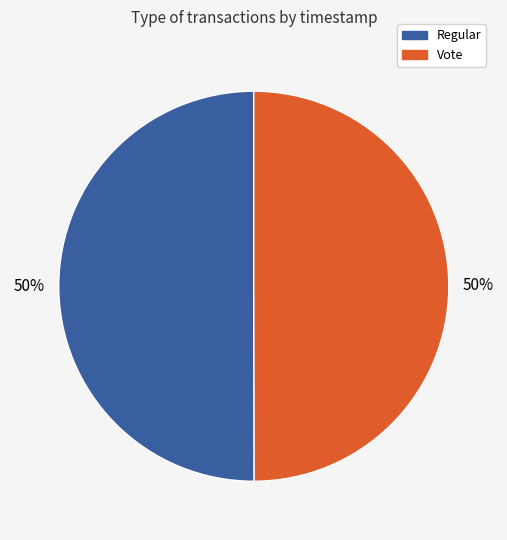

Count the number of slices in the pie.

2